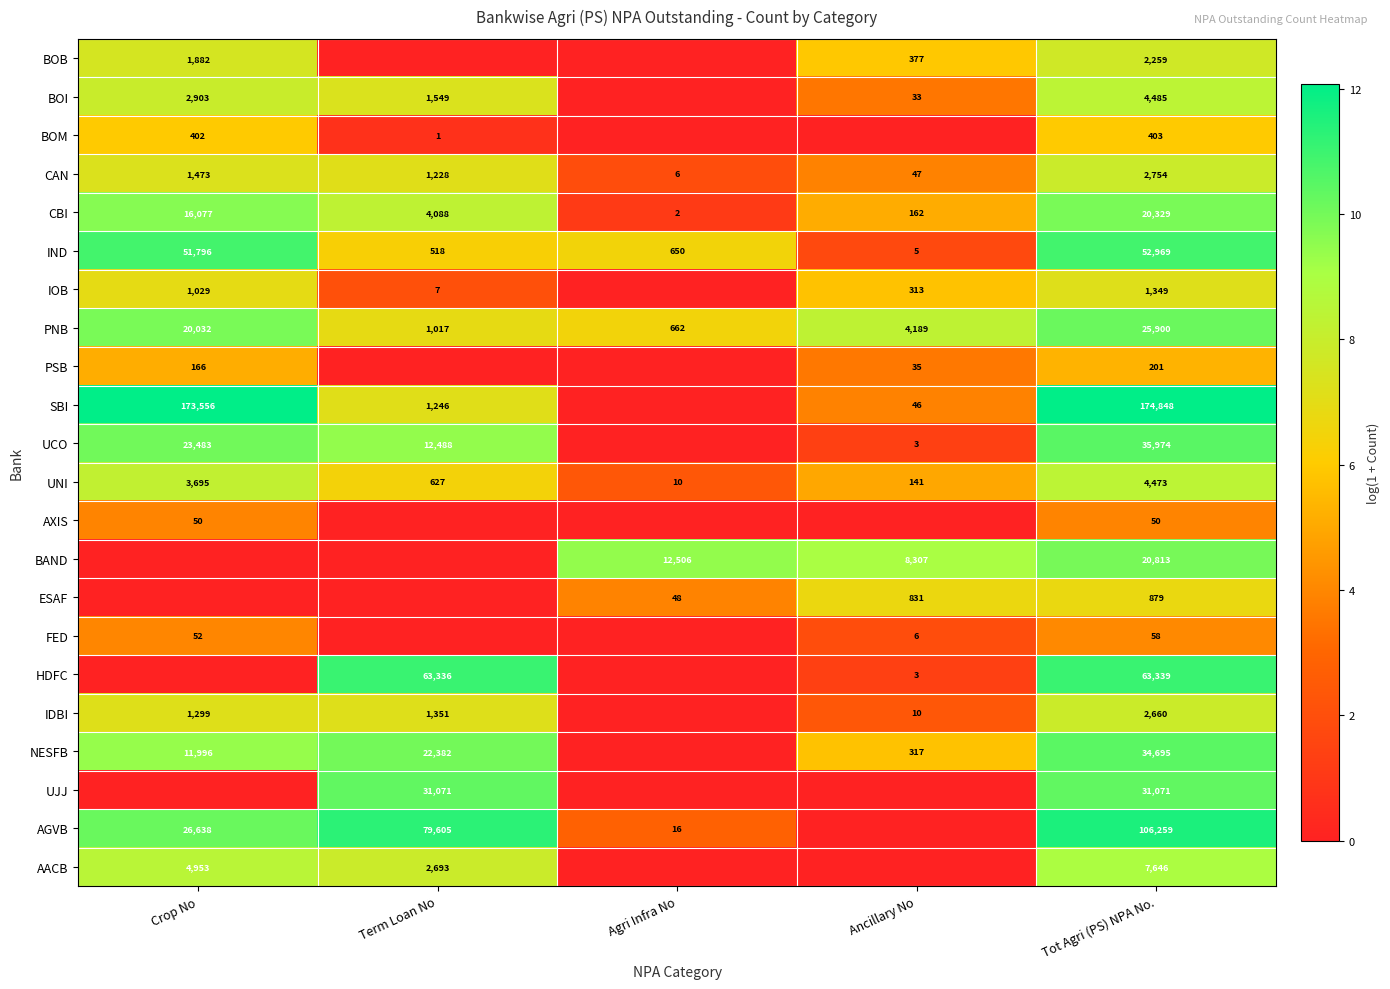

What is the difference between the SBI values at Ancillary No and Crop No?

173510